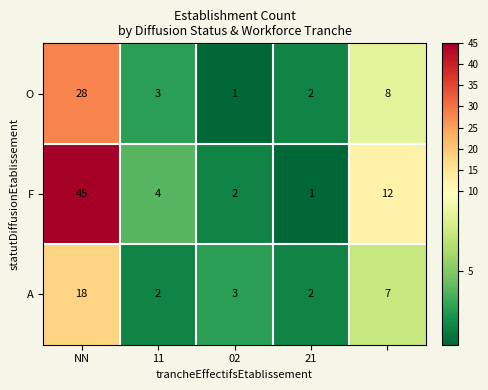

Count the number of data series in this chart.

3